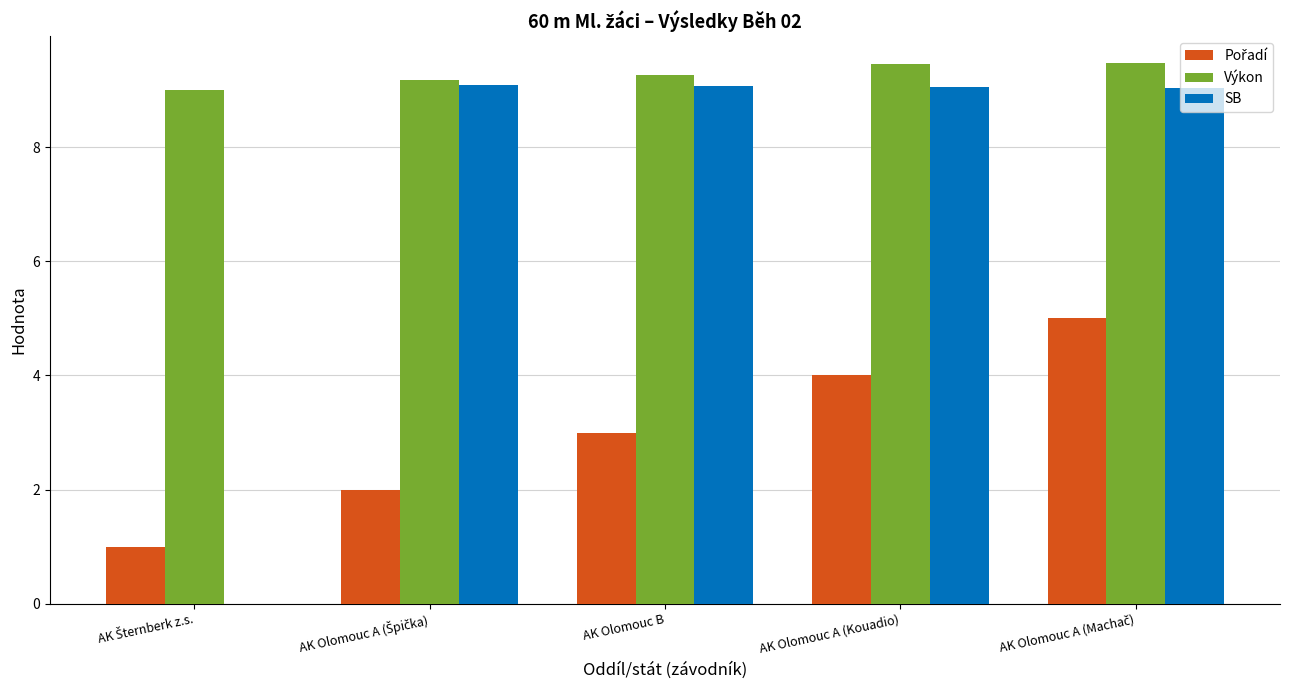

The value of SB at AK Olomouc B is 9.1. True or false?

True